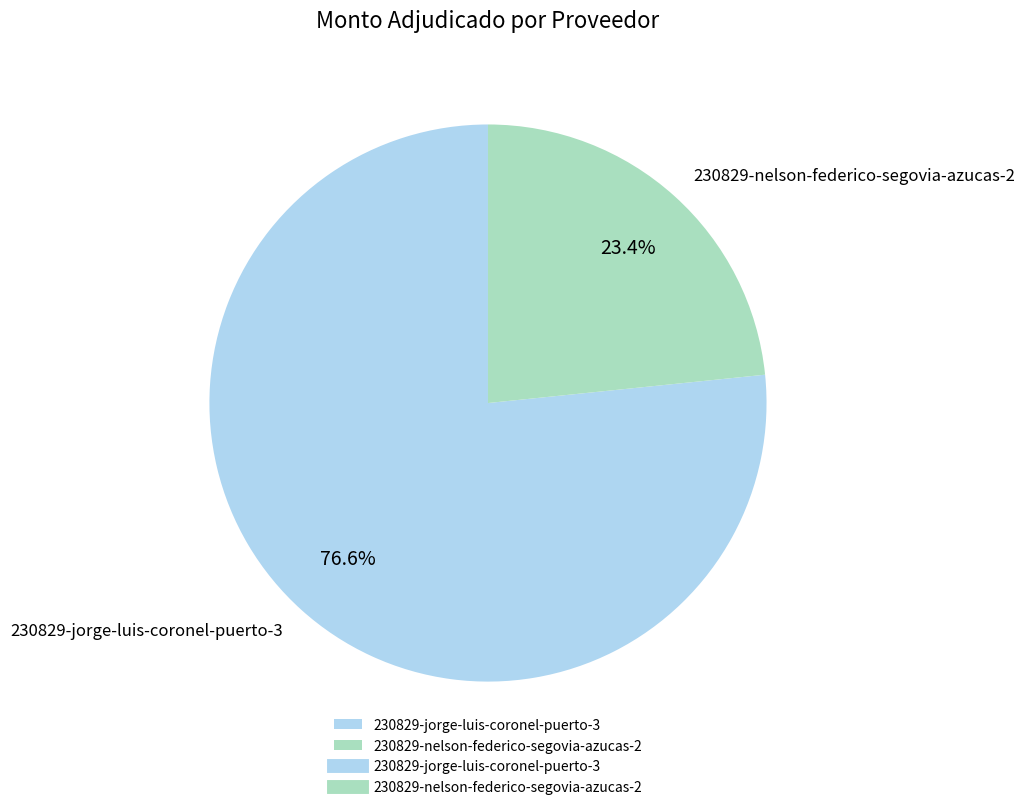

True or false: 230829-jorge-luis-coronel-puerto-3 accounts for 82% of the total.

False